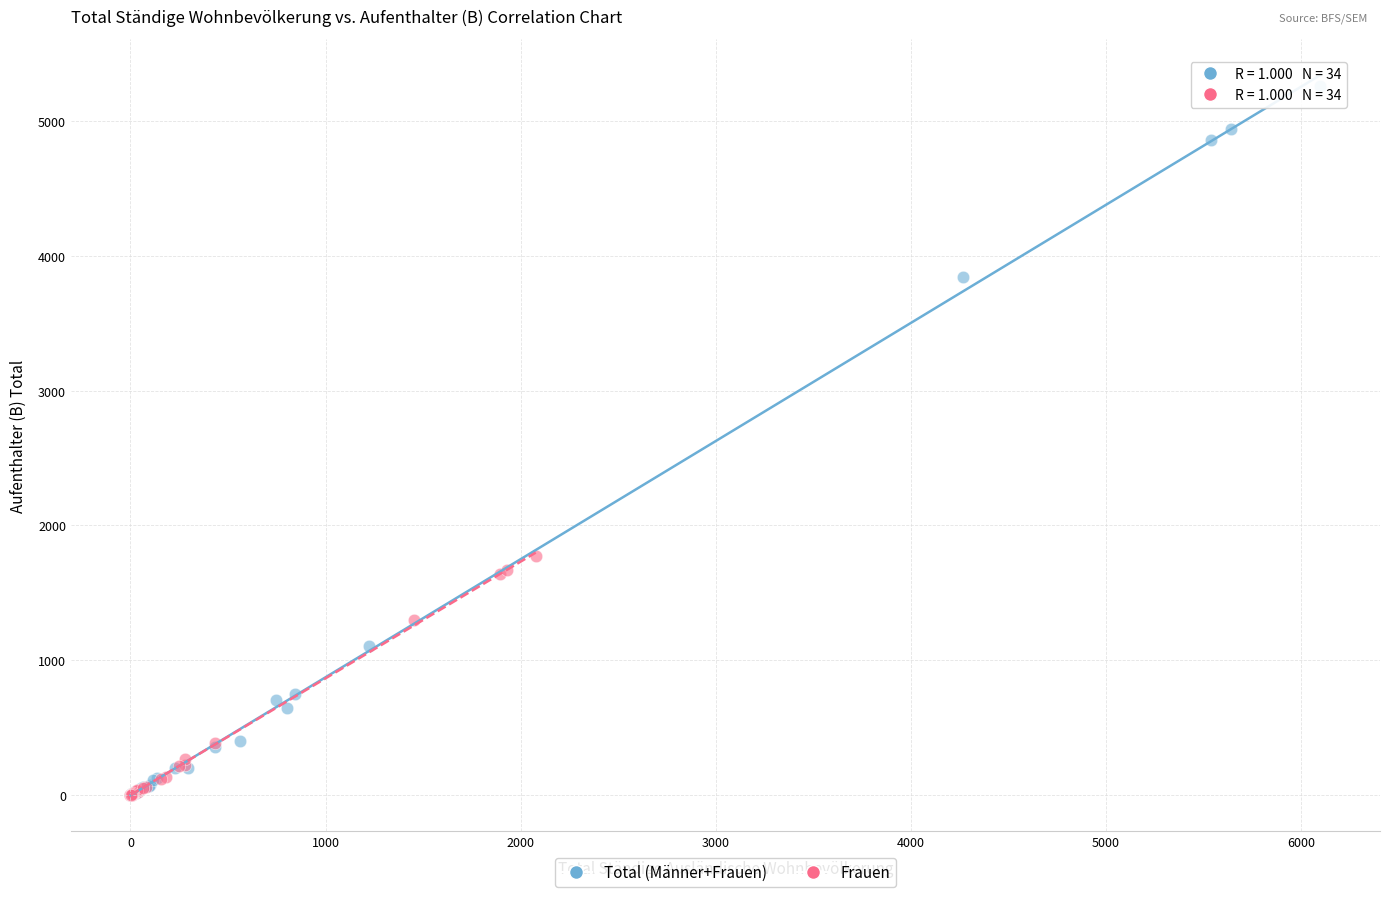

Which series has the largest Y range (max minus min)?

Total (Männer+Frauen)